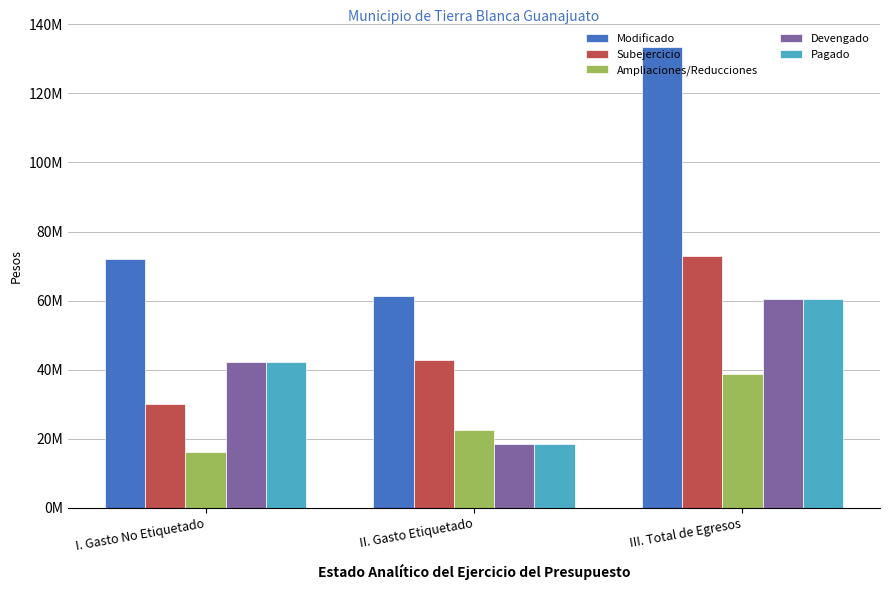

Are the bars grouped side by side (vs. stacked)?

Yes